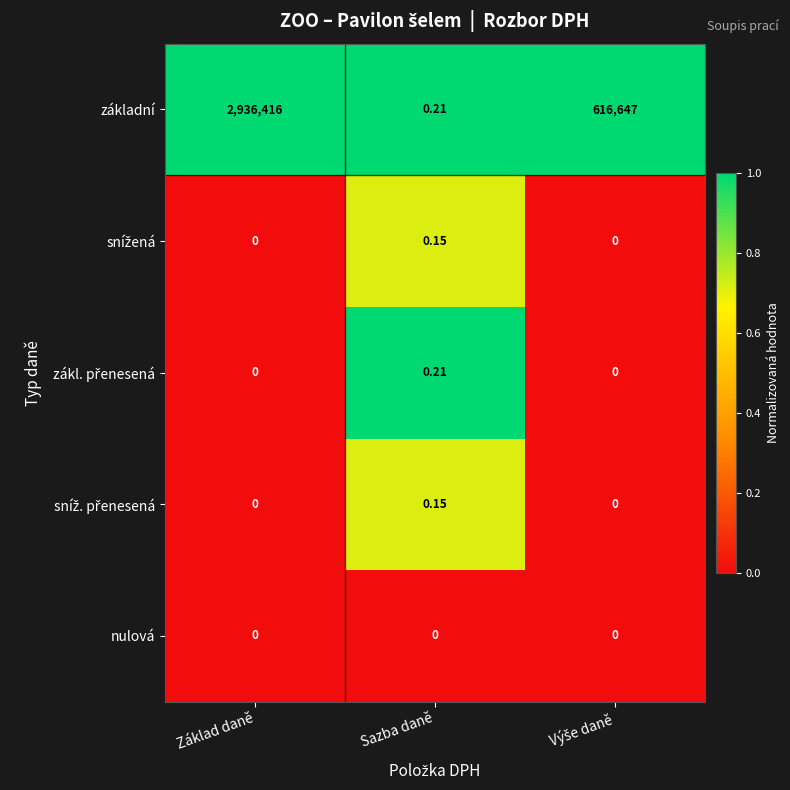

What is the greatest value displayed?

2936416.0